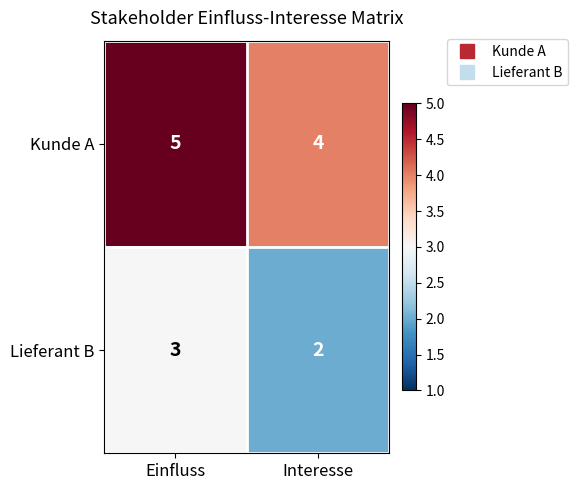

Read the Kunde A value at Interesse.

4